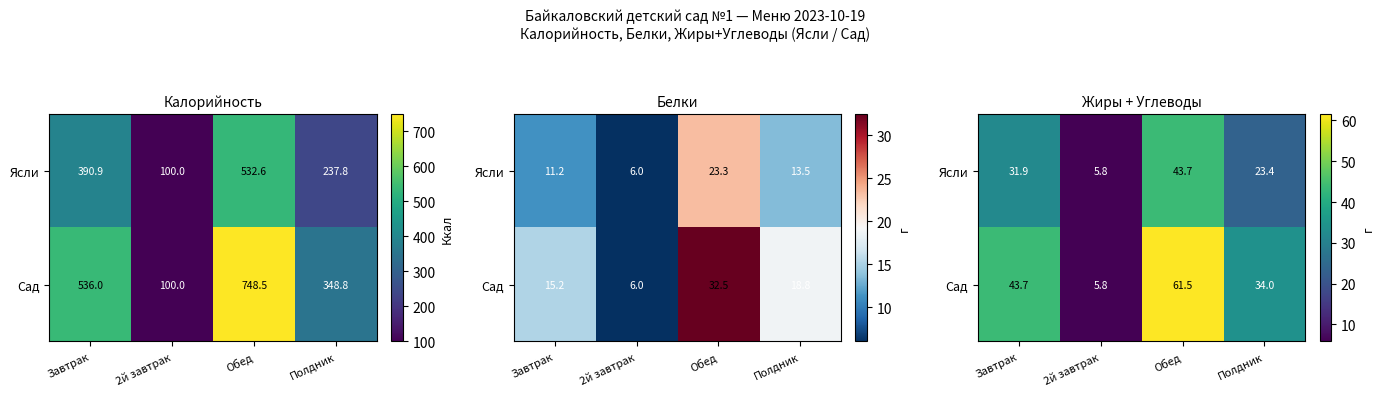

What is the minimum value for Сад?

5.8